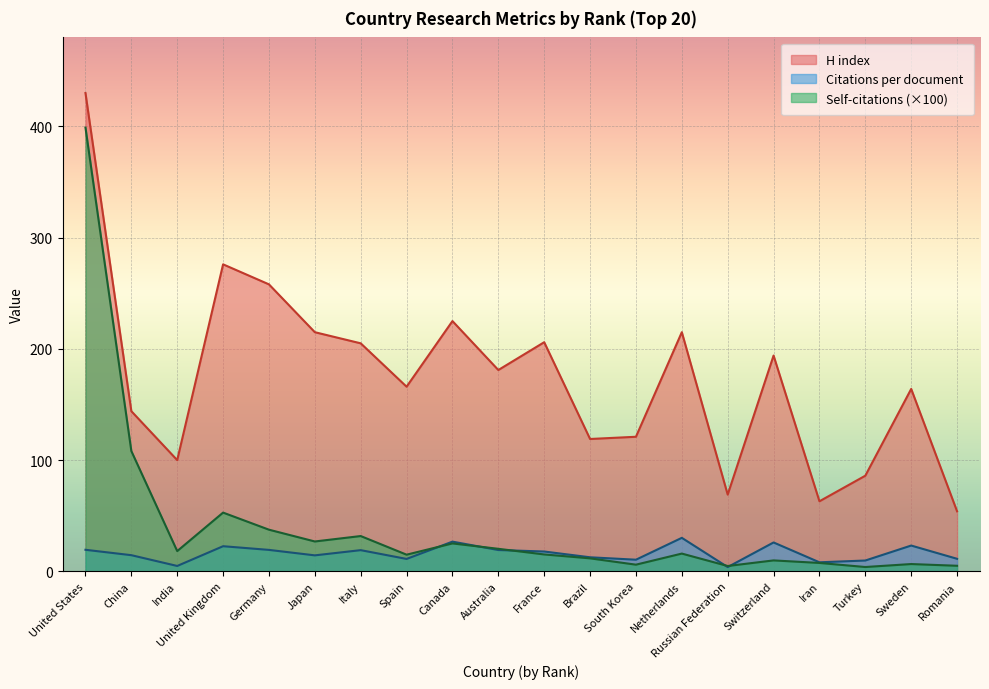

Which label corresponds to the smallest value in the chart?

Russian Federation